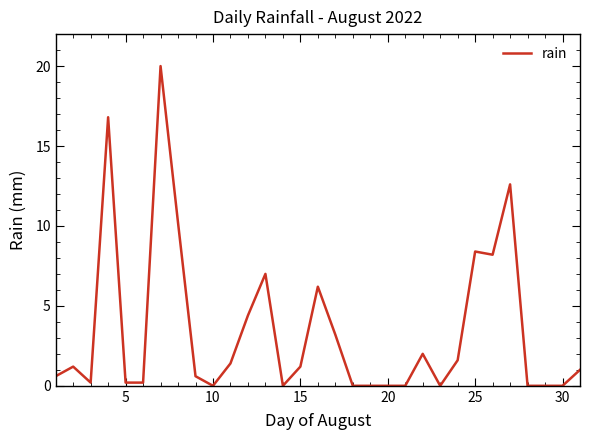

What is the greatest value displayed?

20.0